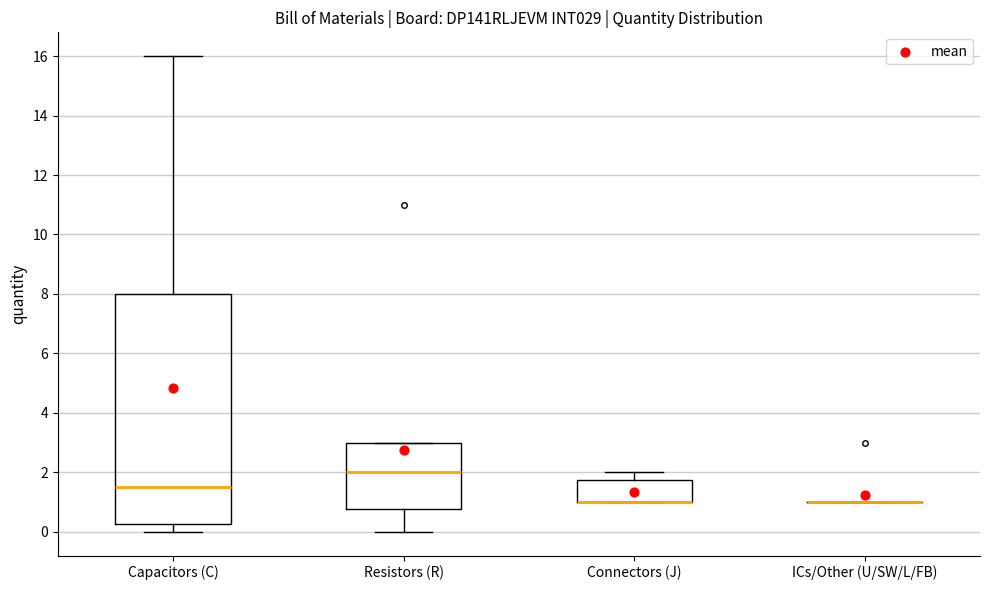

Reading left to right, transcribe this box plot: for each box, give where its median line is, the range the box spans, and where its two whiskers end, as read against the y-axis. The values are not printed on the chart, so give them approximately, as read against the axis.

Capacitors (C): median 1.6, box 0.2 to 8.0, whiskers 0.0 to 16.0
Resistors (R): median 2.0, box 0.8 to 3.0, whiskers 0.0 to 3.0
Connectors (J): median 1.0 (drawn on the box's lower edge), box 1.0 to 1.8, whiskers 1.0 to 2.0
ICs/Other (U/SW/L/FB): box collapsed to a line at 1.0, whiskers 1.0 to 1.0